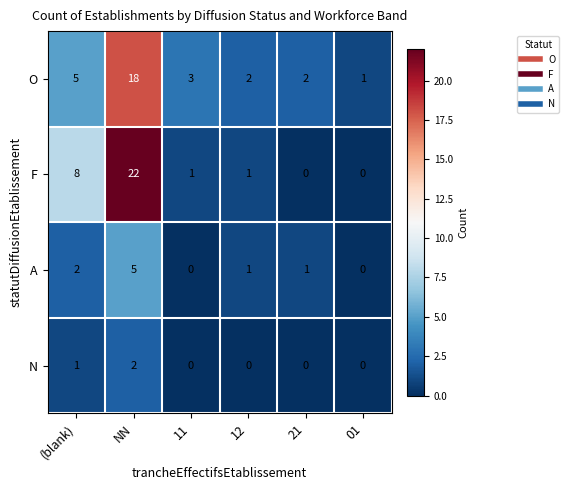

At which label does A first exceed 1?

(blank)